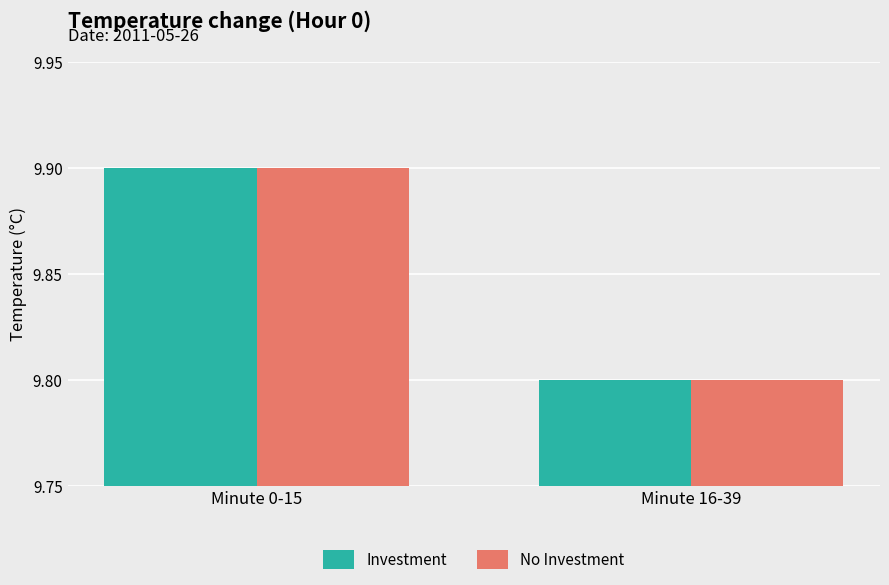

Where is No Investment nearest to the value 9?

Minute 16-39